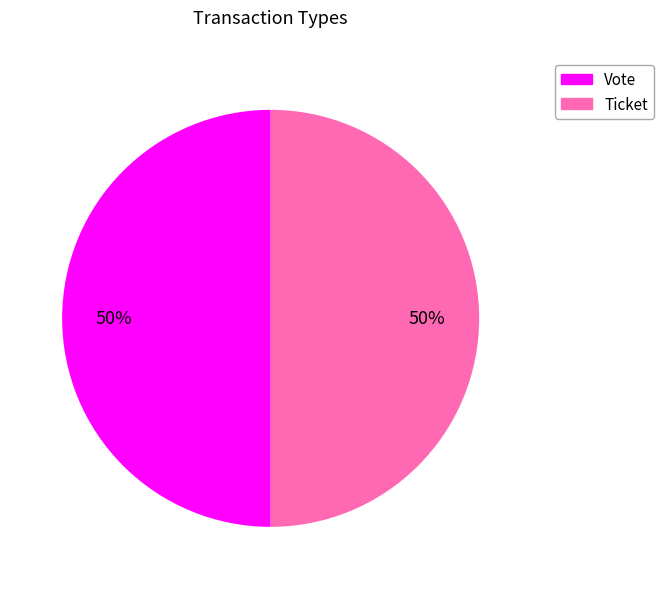

To the nearest percent, what is the combined percentage of Vote and Ticket?

100%